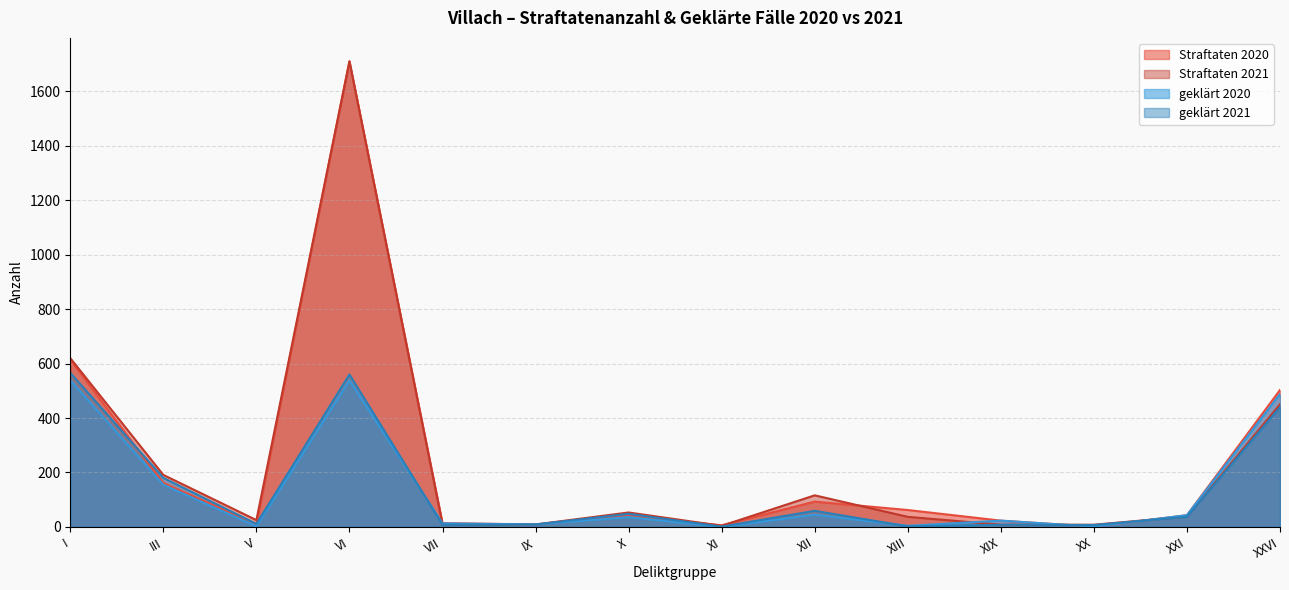

Which series has the largest range (max minus min)?

Straftaten 2020